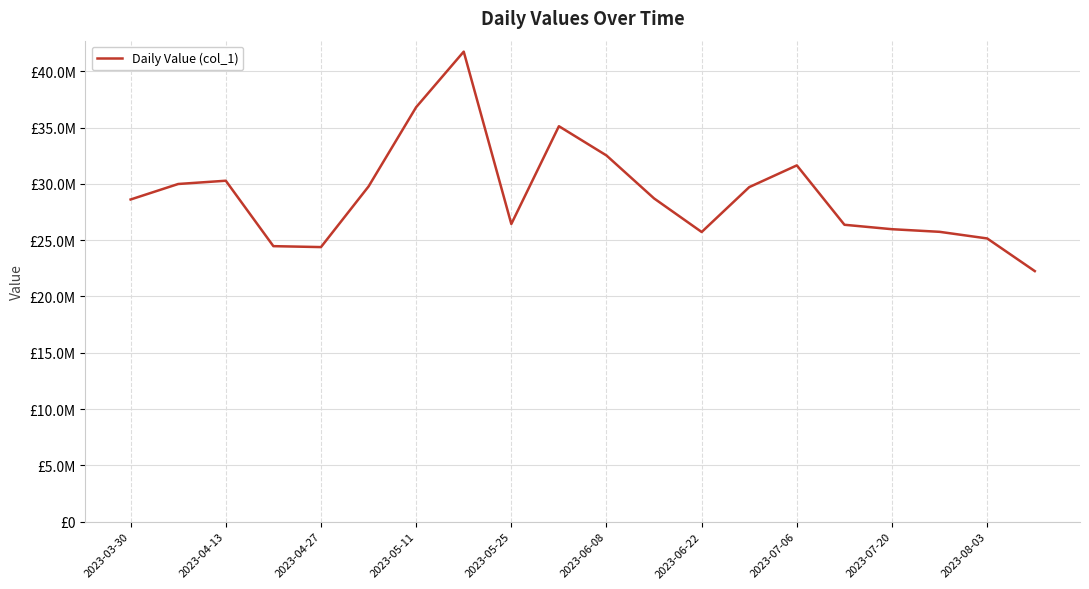

True or false: there are more than 1 points higher than both neighbors.

True